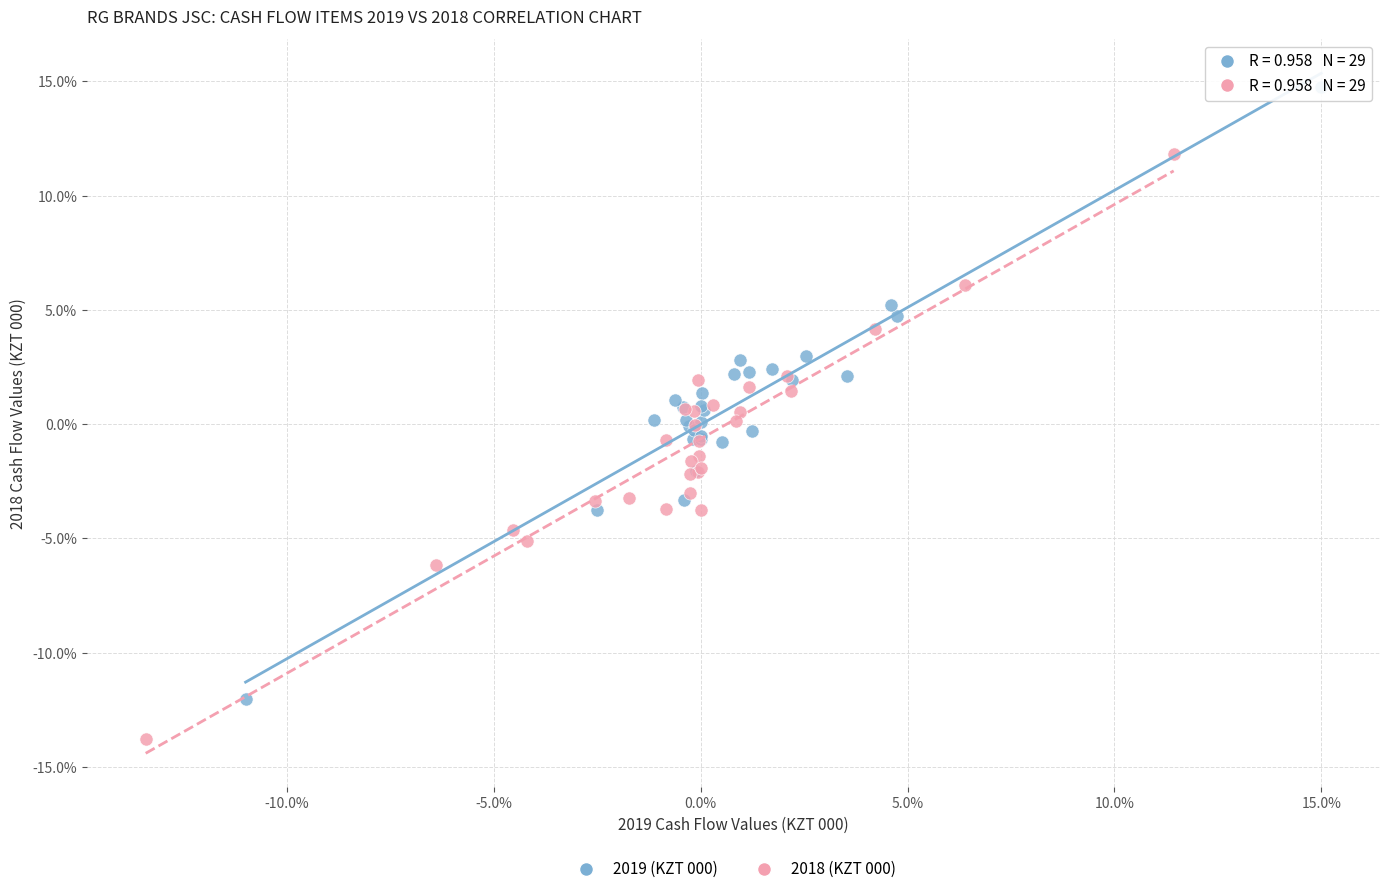

Which series has the largest Y range (max minus min)?

2019 (KZT 000)